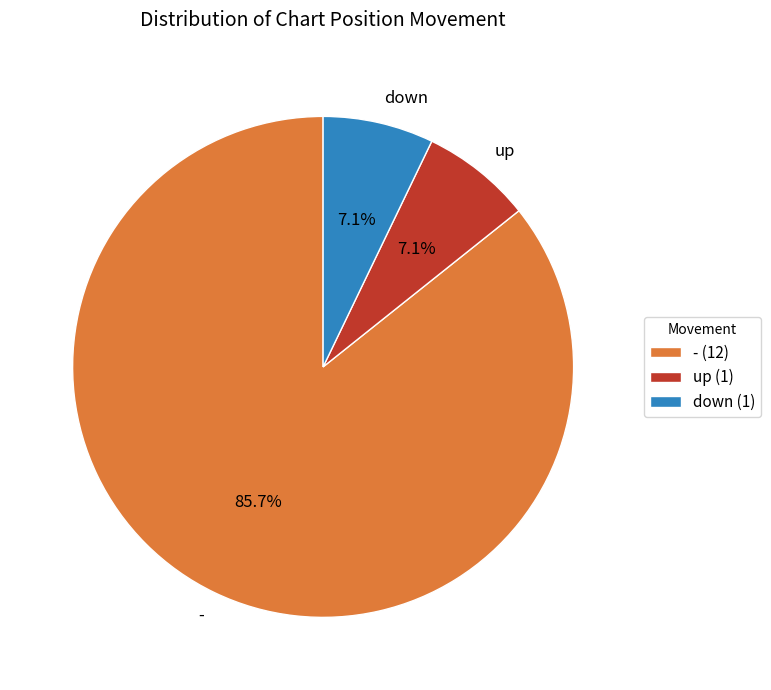

What is the total percentage of down and -?

92.9%